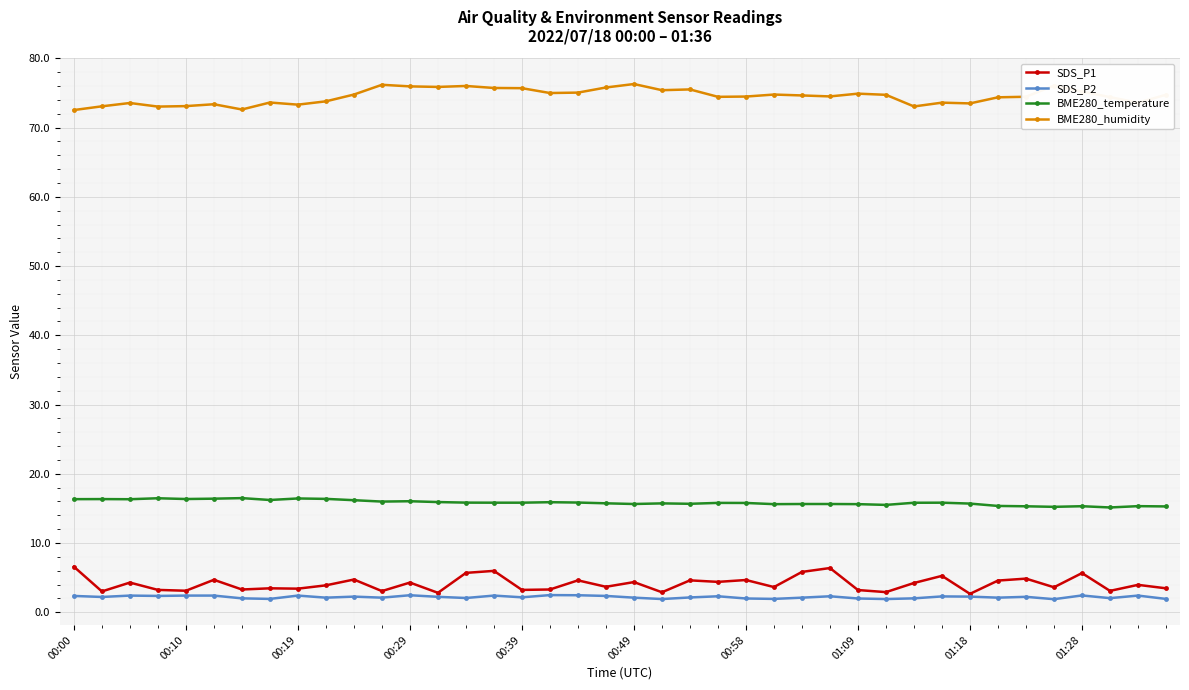

What is the minimum value shown in the chart?

1.9